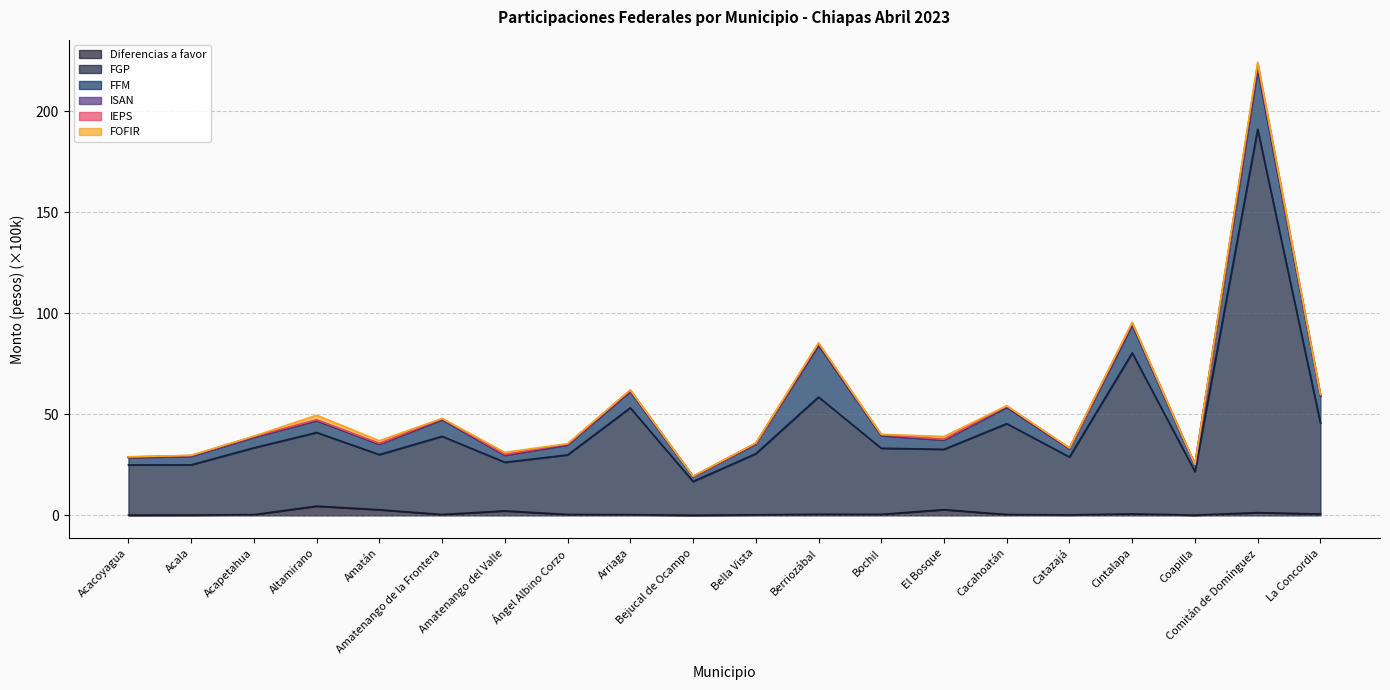

Which category has the highest value across all series?

Comitán de Domínguez